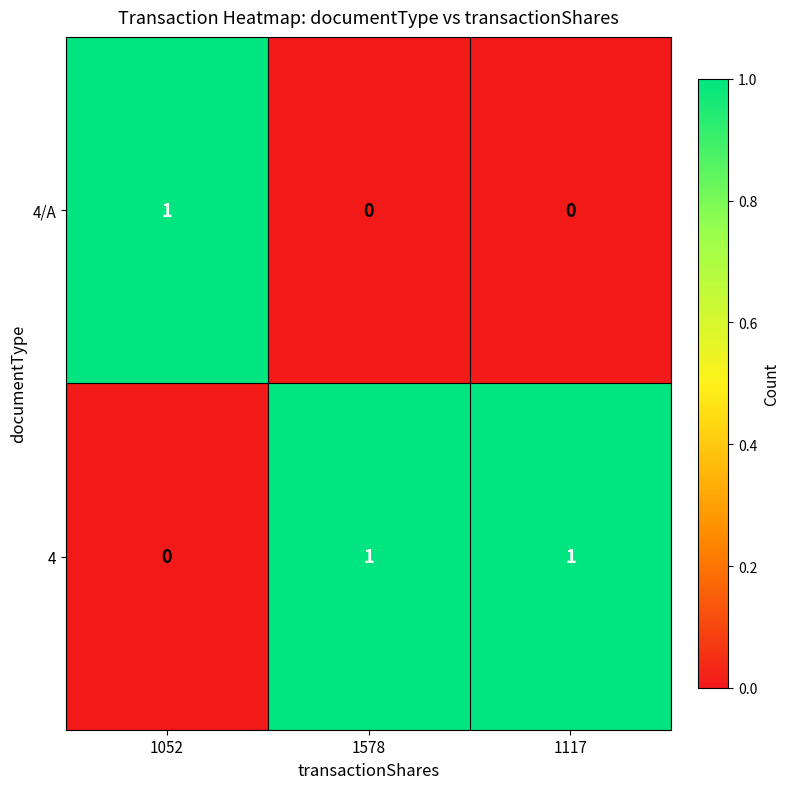

True or false: 4 has a value of 1 at 1117.

True